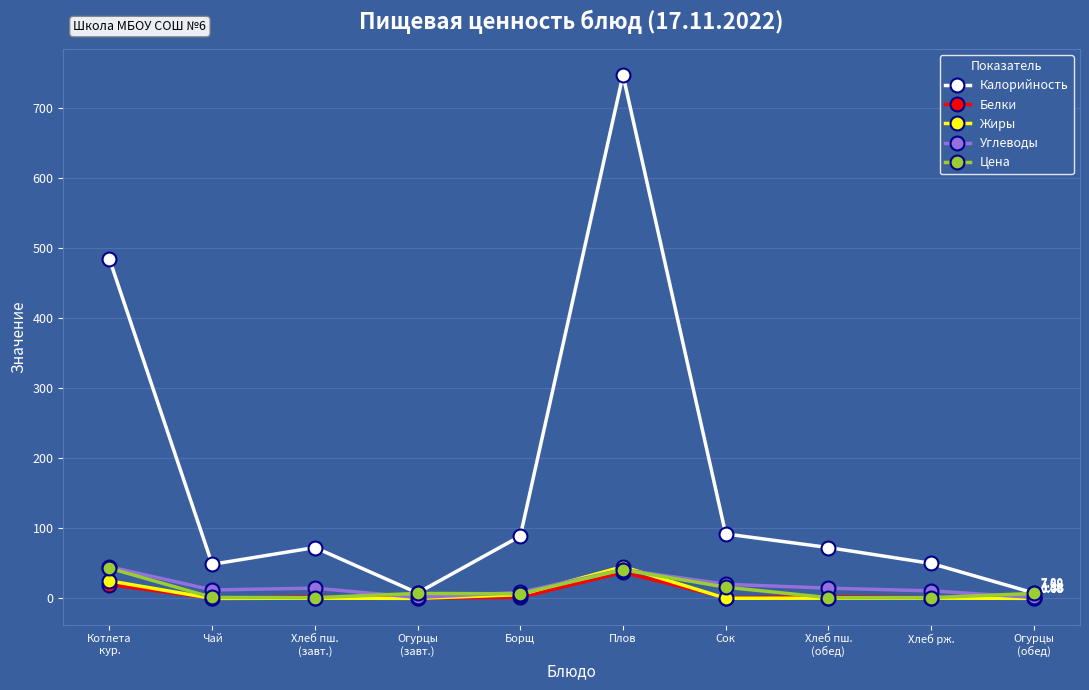

In Жиры, how many points are higher than both neighbors (excluding endpoints)?

3